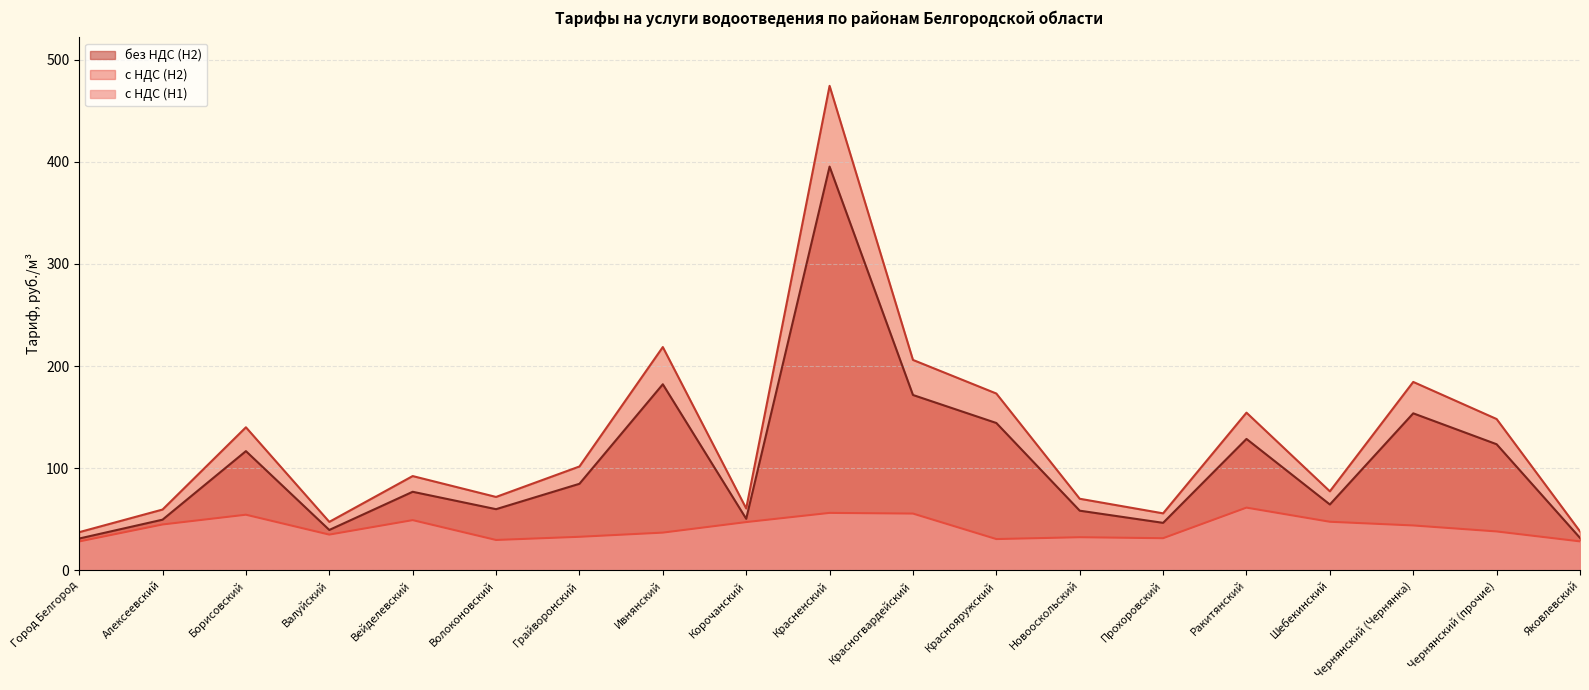

What are all the series names shown in the legend?

без НДС (H2), с НДС (H2), с НДС (H1)